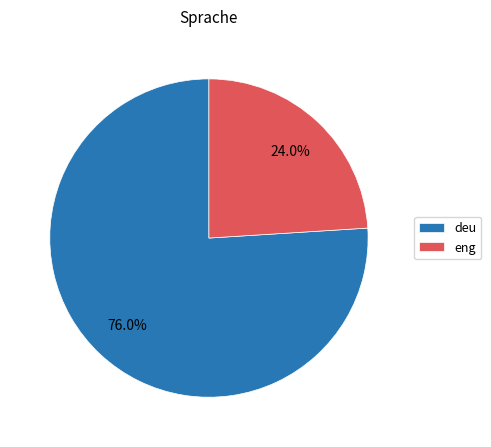

Is it true that deu is 83% of the pie?

False